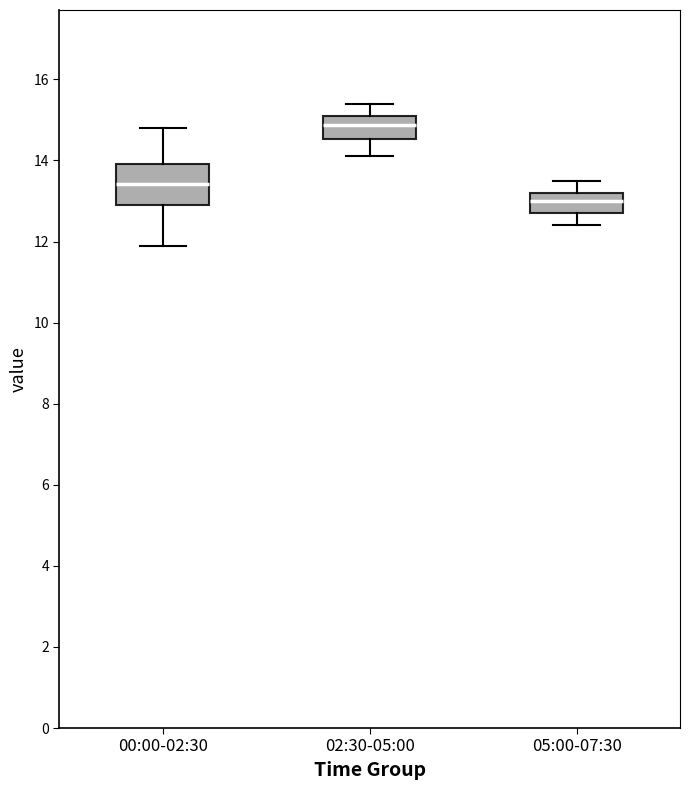

Reading left to right, read every box against the y-axis: the position of its median line, the range the box covers, and the ends of its whiskers. The values are not printed on the chart, so give them approximately, as read against the axis.

00:00-02:30: median 13.4, box 13.0 to 14.0, whiskers 12.0 to 14.8
02:30-05:00: median 14.8, box 14.6 to 15.2, whiskers 14.2 to 15.4
05:00-07:30: median 13.0, box 12.8 to 13.2, whiskers 12.4 to 13.6